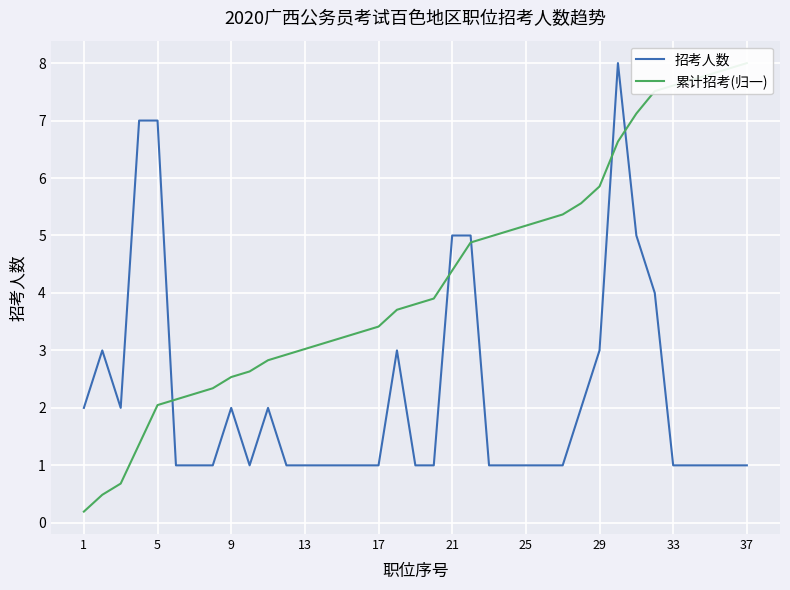

What is the highest value of the 招考人数 series?

8